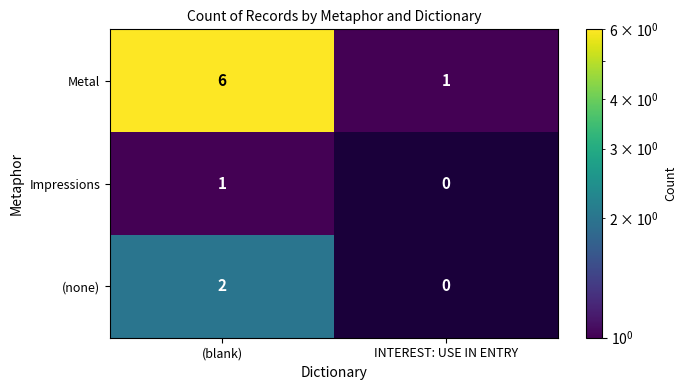

What is the difference between the maximum and minimum values in the Metal series?

5